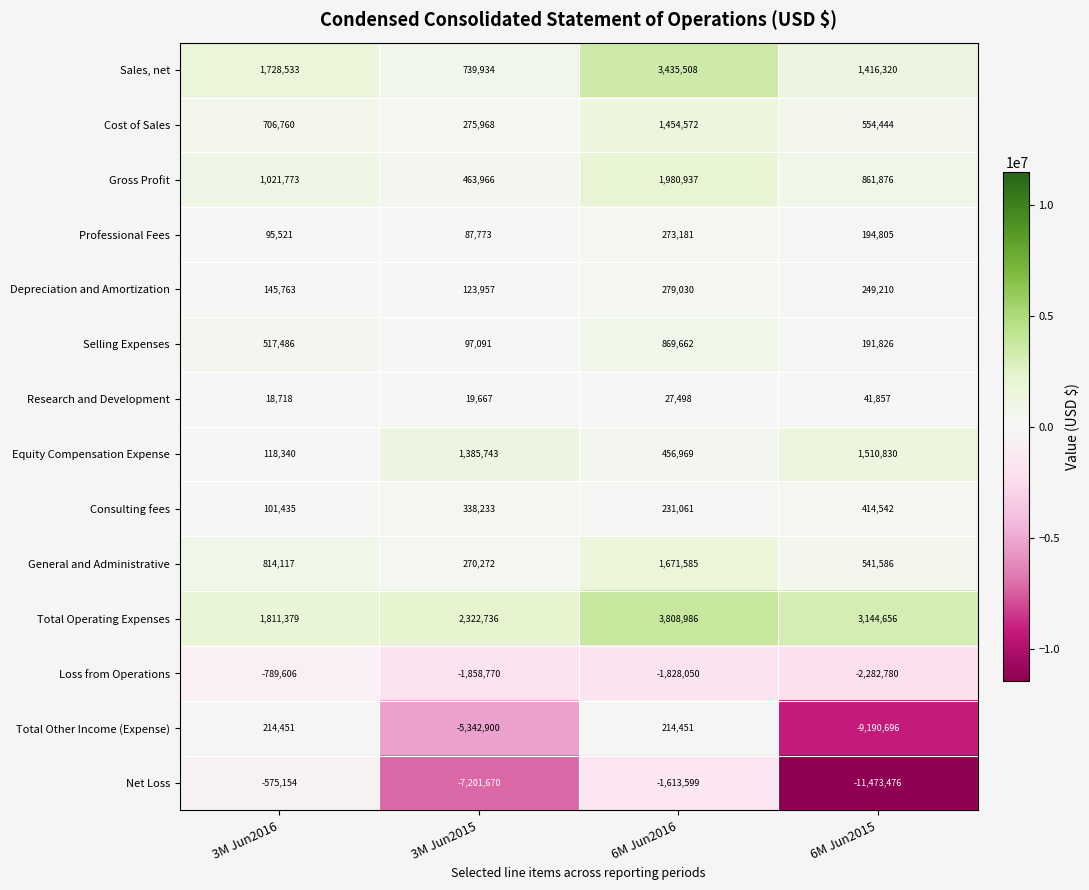

What is the spread (max minus min) of values at 3M Jun2015?

9524406